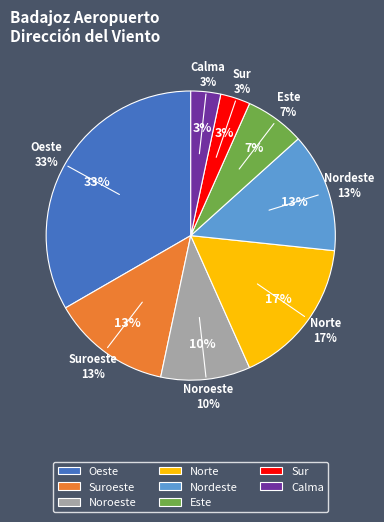

The Sur slice represents 3% of the pie. True or false?

True